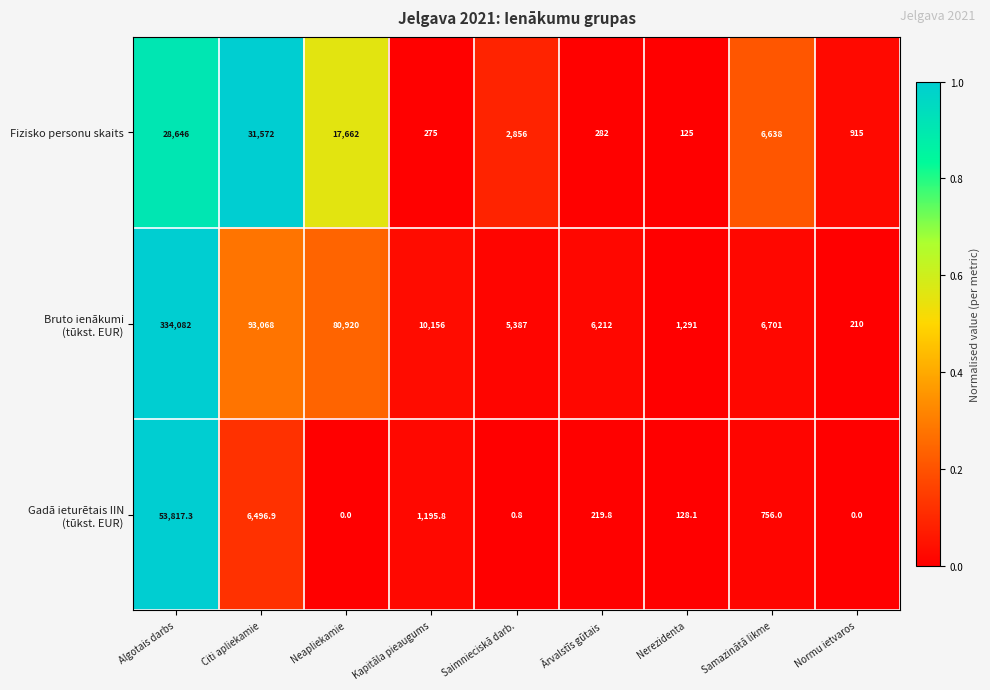

What is the total value across all series at Neapliekamie?

98582.0